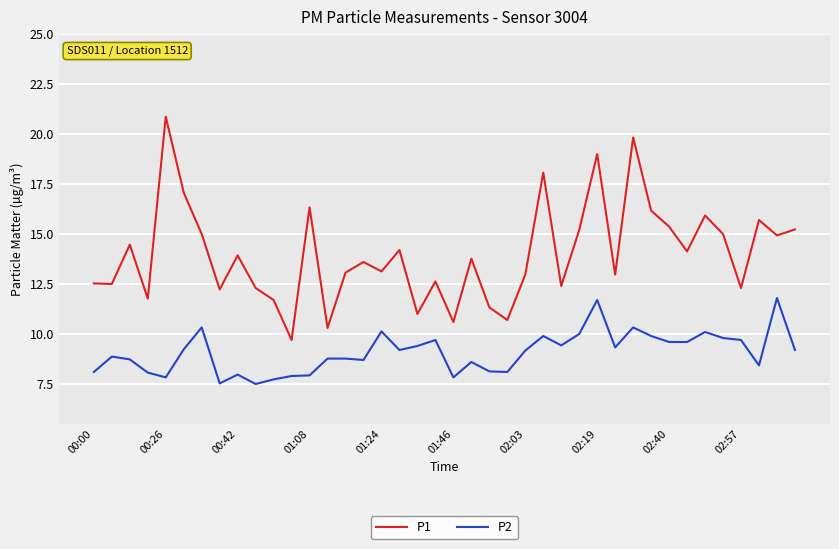

Which series has the widest spread of values?

P1